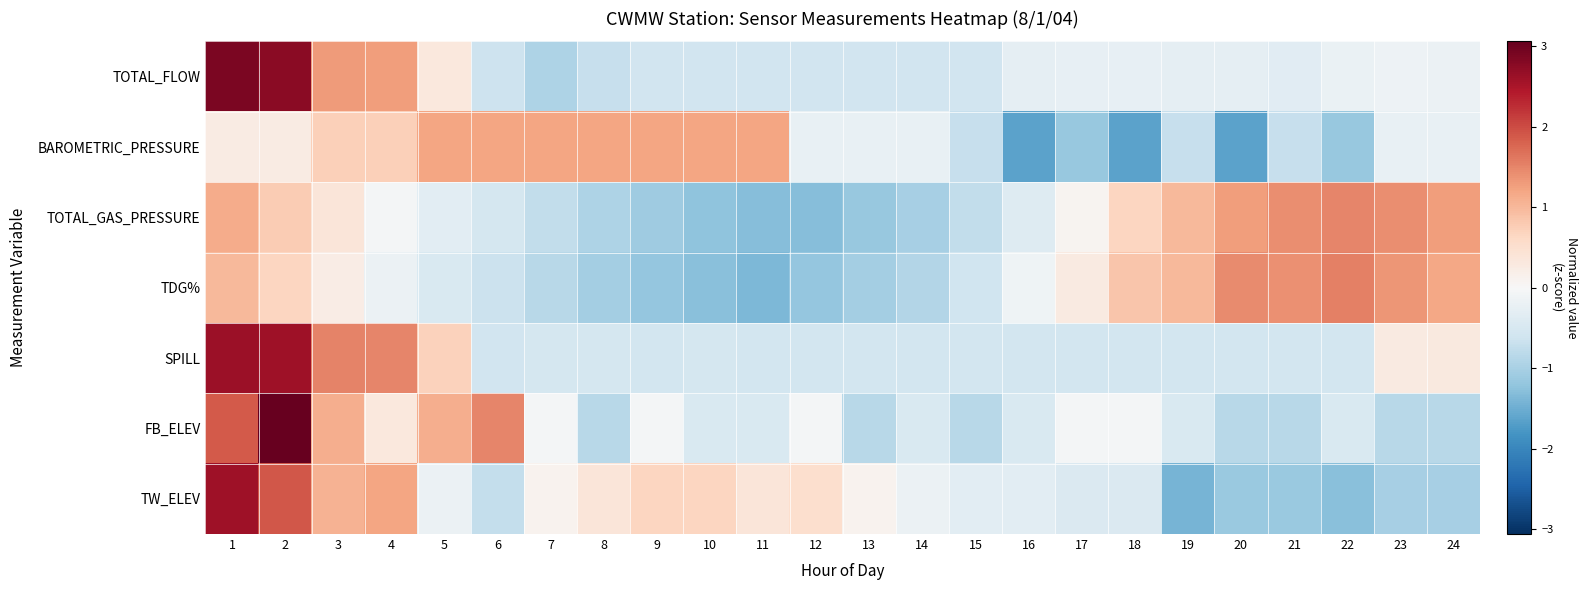

Between 13 and 19, which is larger?

19